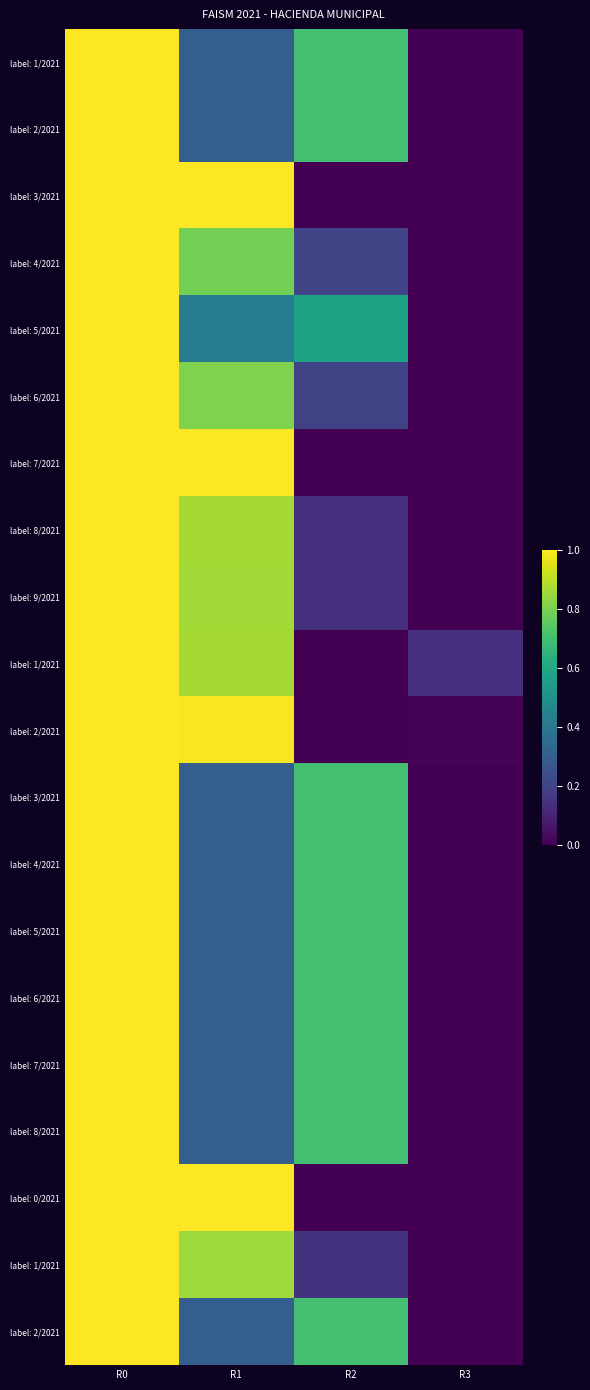

At which category is the sum across all series the highest?

R0